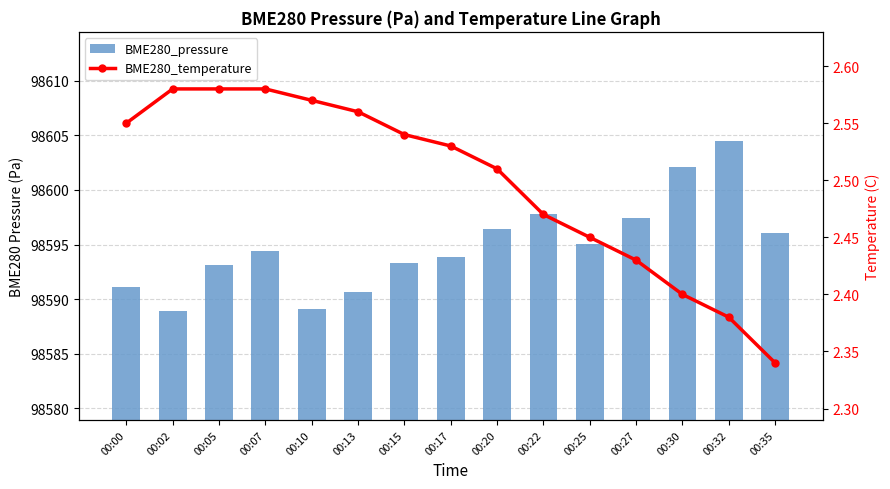

Which has a higher value, 00:20 or 00:15?

00:20